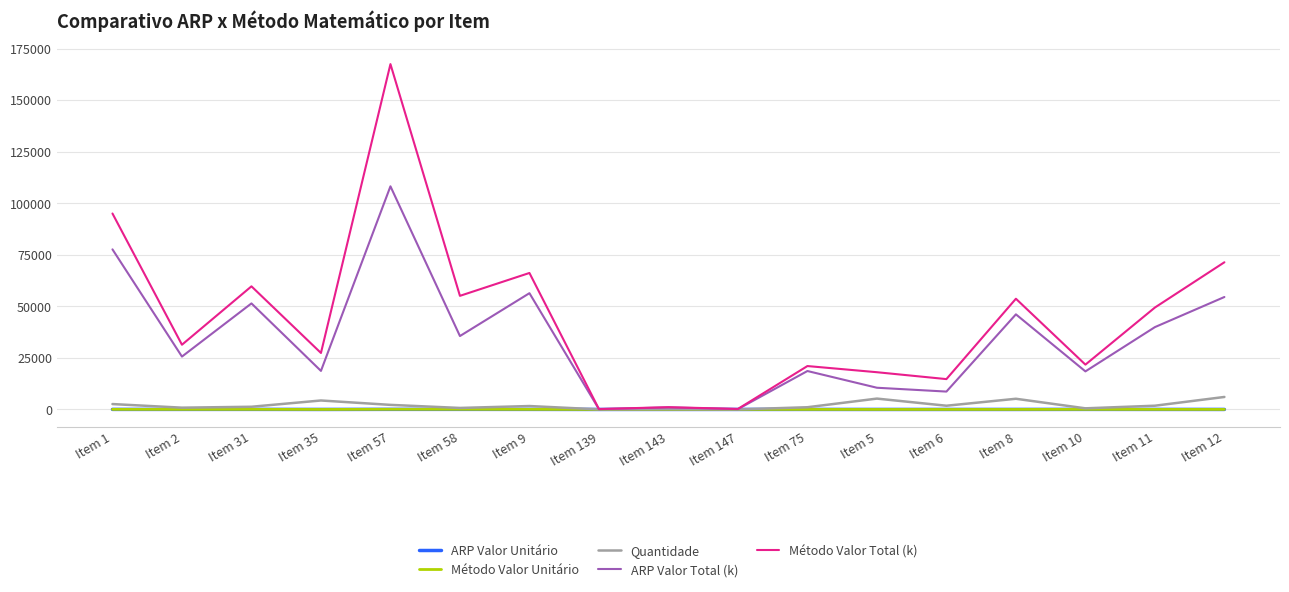

Which series changed the most between Item 31 and Item 35?

ARP Valor Total (k)